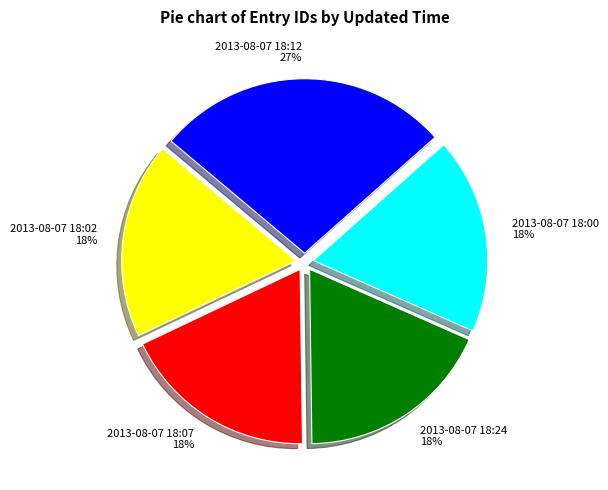

How many slices are in this pie chart?

5